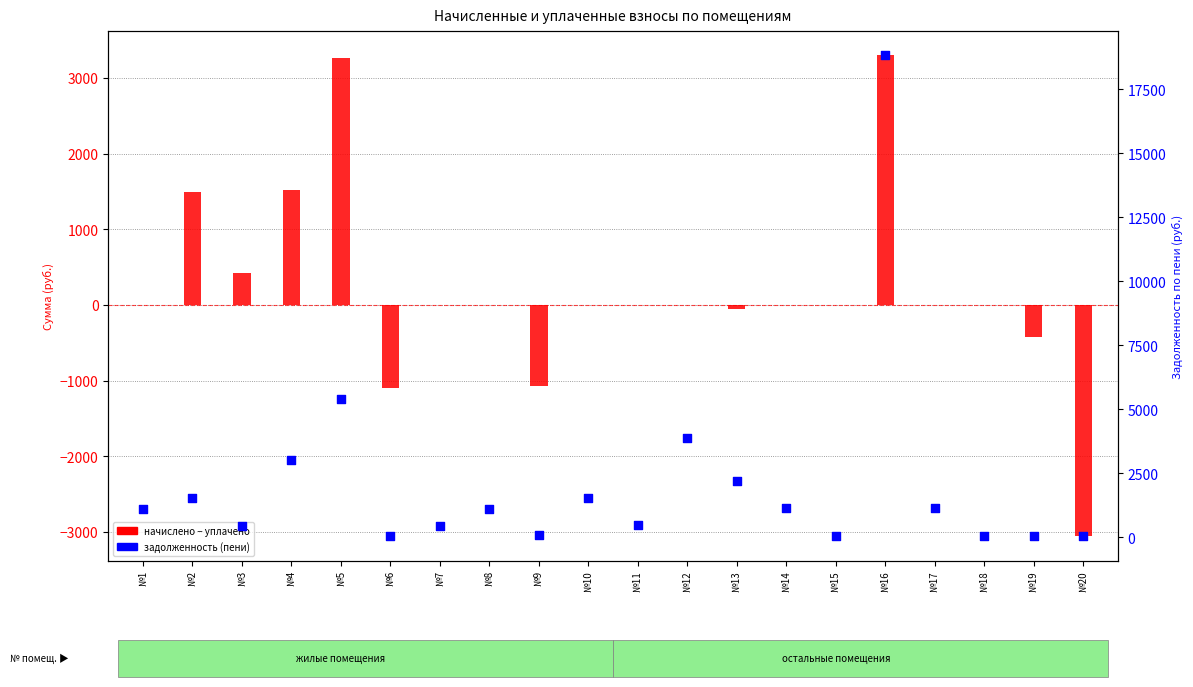

Which series has the widest spread of Y values?

задолженность (пени)